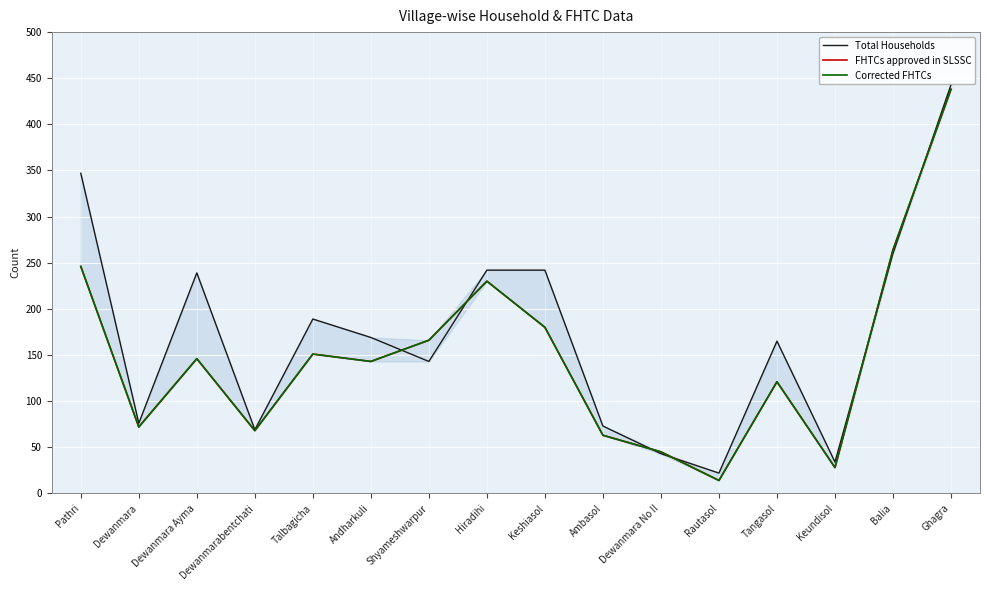

What is the difference between the second highest and minimum values in the Total Households series?

325